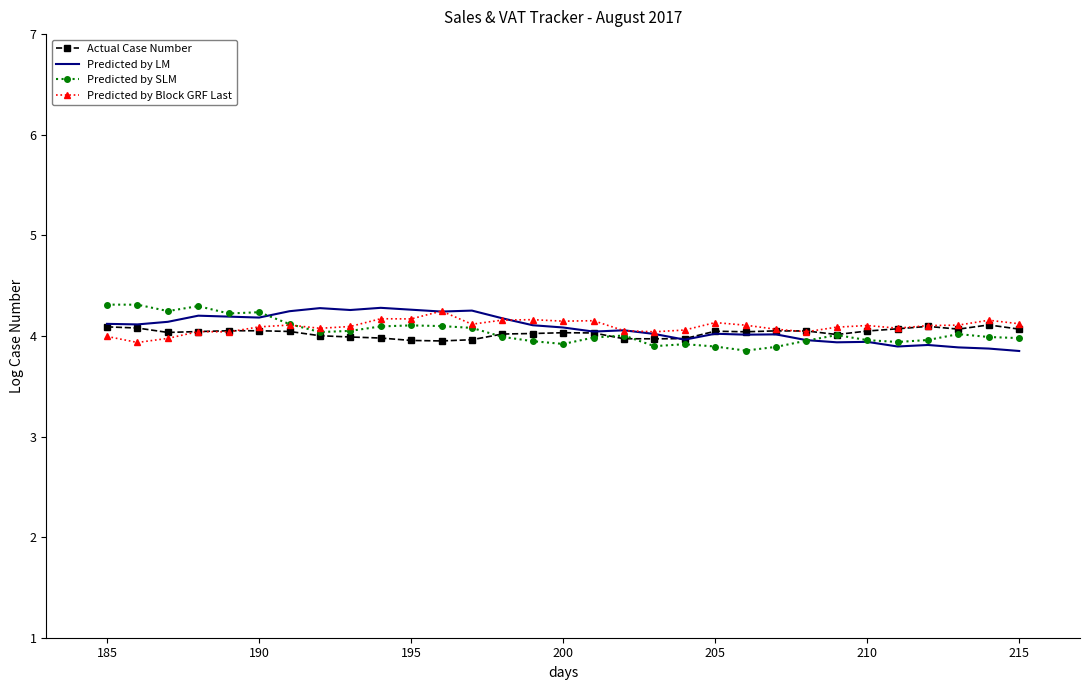

What is the minimum value for Predicted by SLM?

3.9